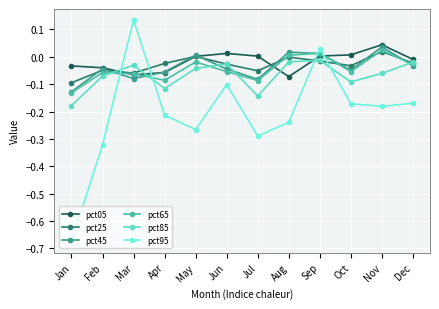

Reading left to right, what are all the values shown in this chart?

pct05: -0.0	-0.0	-0.1	-0.1	0.0	0.0	0.0	-0.1	0.0	0.0	0.0	-0.0
pct25: -0.1	-0.0	-0.1	-0.0	0.0	-0.0	-0.1	-0.0	-0.0	-0.0	0.0	-0.0
pct45: -0.1	-0.0	-0.1	-0.1	0.0	-0.0	-0.1	0.0	0.0	-0.0	0.0	-0.0
pct65: -0.1	-0.1	-0.1	-0.1	-0.0	-0.1	-0.1	0.0	0.0	-0.1	0.0	-0.0
pct85: -0.2	-0.1	-0.0	-0.1	-0.0	-0.0	-0.1	-0.0	-0.0	-0.1	-0.1	-0.0
pct95: -0.7	-0.3	0.1	-0.2	-0.3	-0.1	-0.3	-0.2	0.0	-0.2	-0.2	-0.2